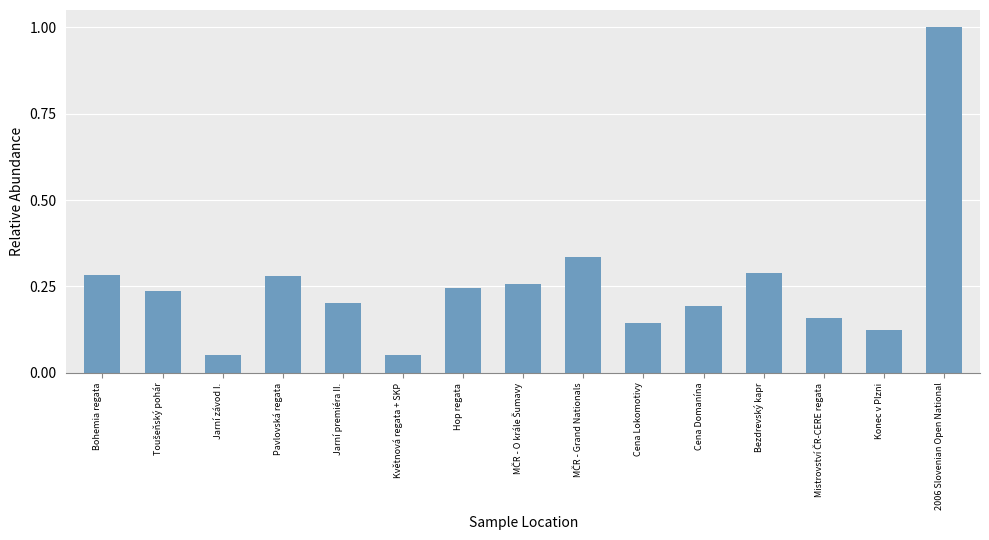

At which category does the chart reach its peak across all series?

2006 Slovenian Open National